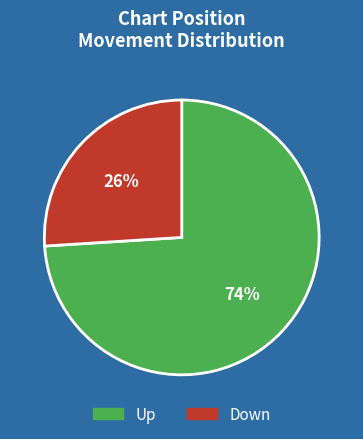

To the nearest percent, what is the difference between the largest and smallest slice percentages?

48%